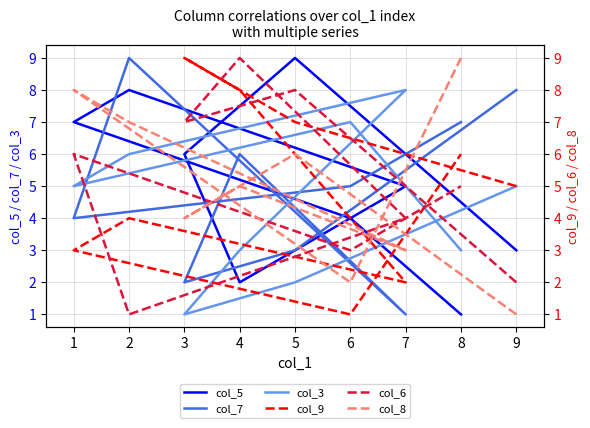

Reading left to right, list all the values displayed in this chart.

col_5: 3	9	6	2	5	8	7	4	1
col_7: 8	3	2	6	1	9	4	5	7
col_3: 5	2	1	3	8	6	5	7	3
col_9: 5	7	9	8	2	4	3	1	6
col_6: 2	8	7	9	4	1	6	3	5
col_8: 1	6	4	5	3	7	8	2	9